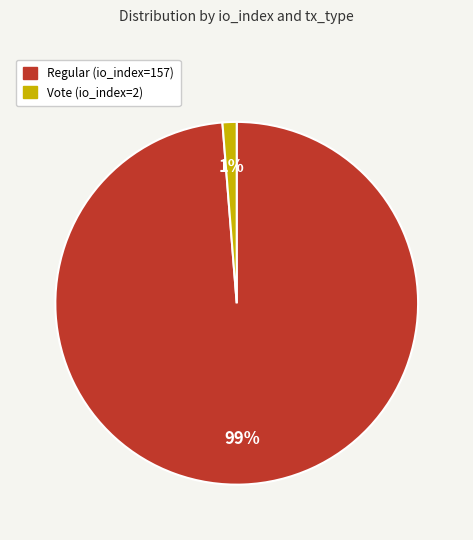

True or false: Regular (io_index=157) accounts for 90% of the total.

False